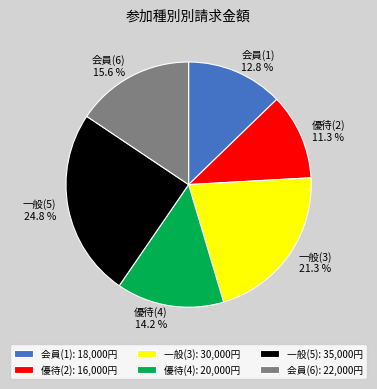

Do 会員(1) and 一般(5) together represent more than half of the pie?

No